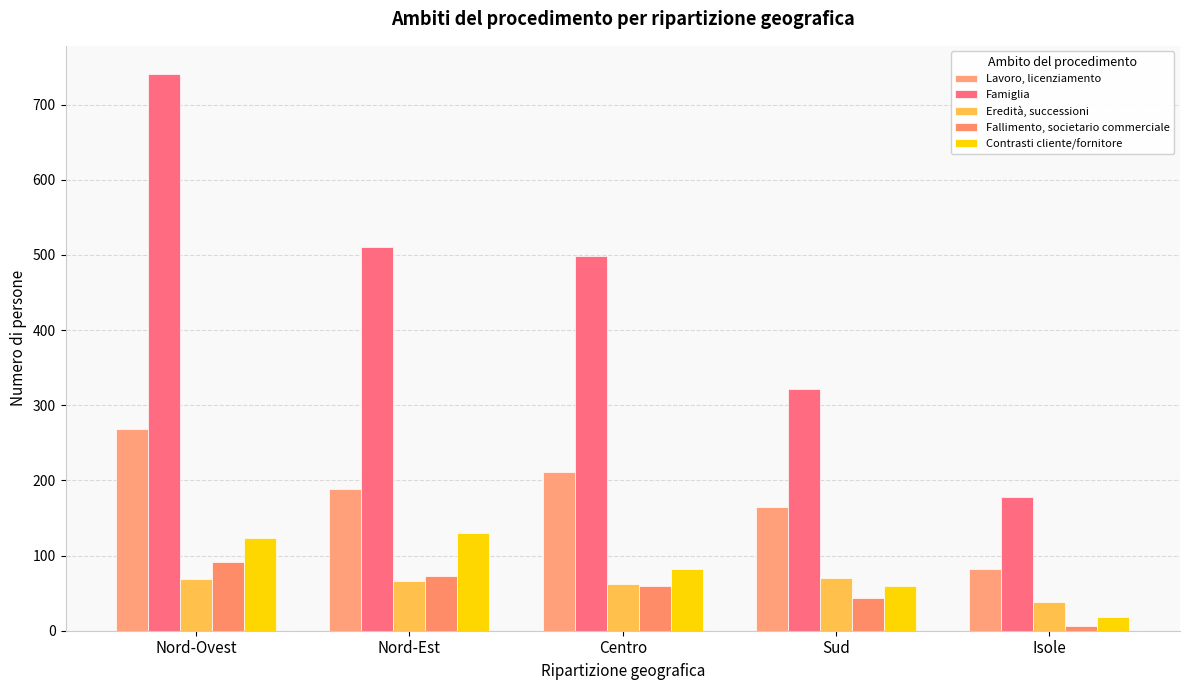

What is the label of the 4th bar from the right?

Nord-Est